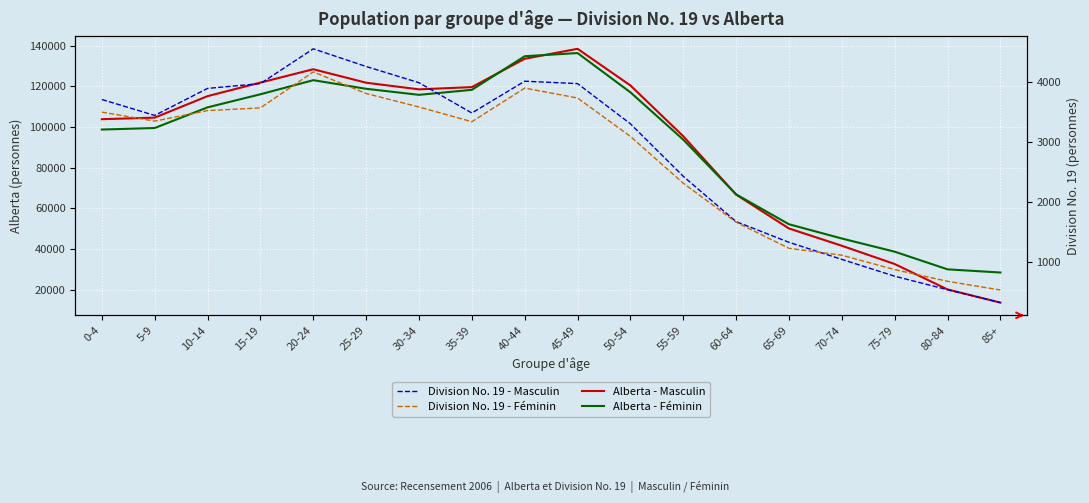

At which label does Division No. 19 - Masculin first exceed 3485?

0-4